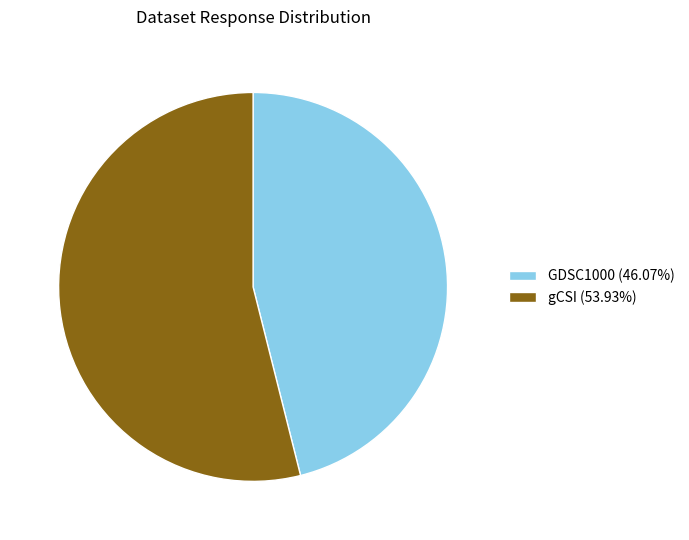

Does gCSI represent more than half of the total?

Yes